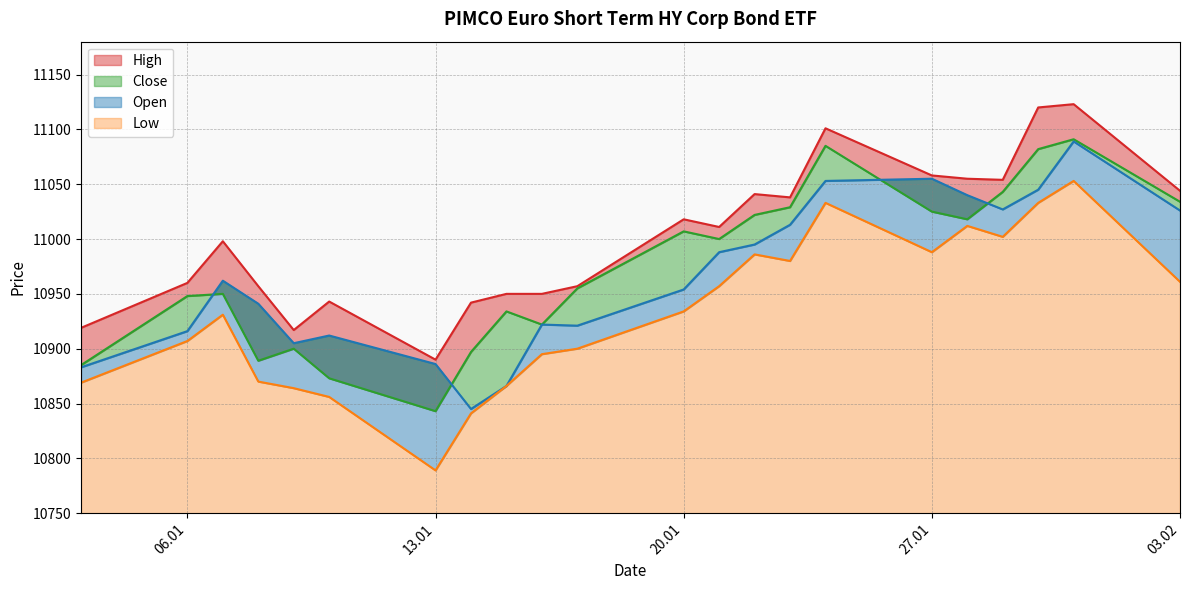

What is the difference between the maximum and second lowest values in the Close series?

218